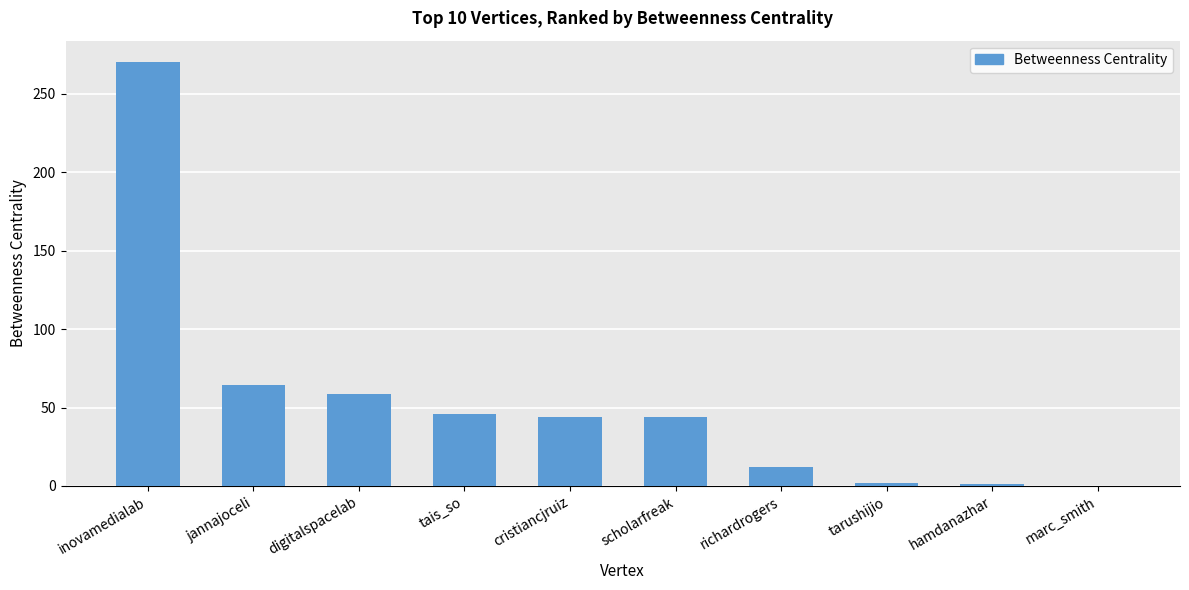

Which has a higher value, hamdanazhar or tais_so?

tais_so